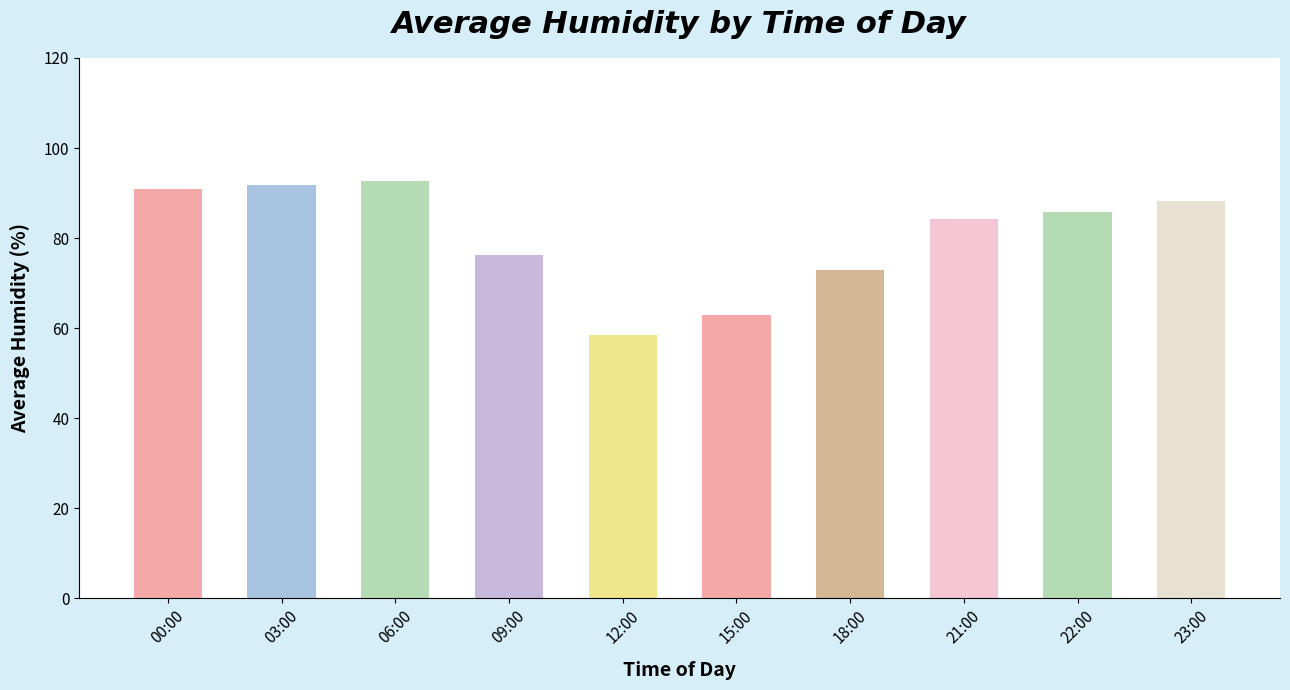

Is it true that the value at 15:00 is 83.4?

False